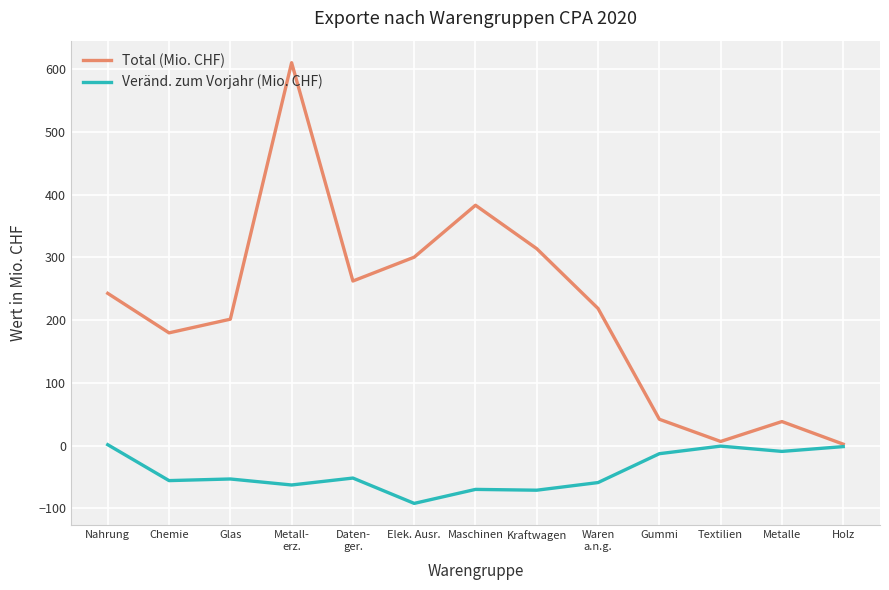

Rank the series by their average value, from lowest to highest.

Veränd. zum Vorjahr (Mio. CHF), Total (Mio. CHF)